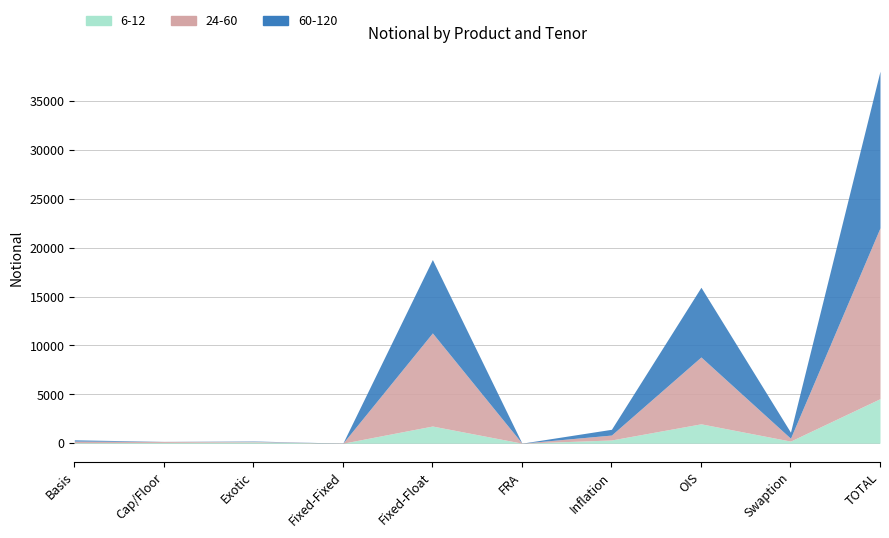

Which category has the lowest value in the 60-120 series?

FRA